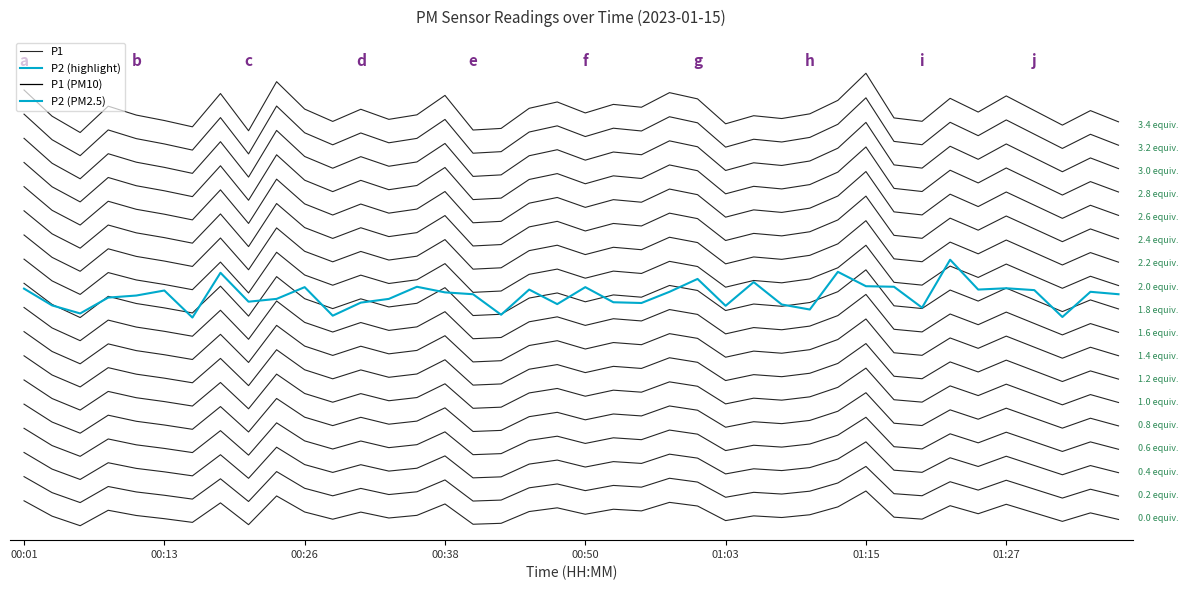

What is the difference between the maximum and second lowest values in the P2 (highlight) series?

19.8